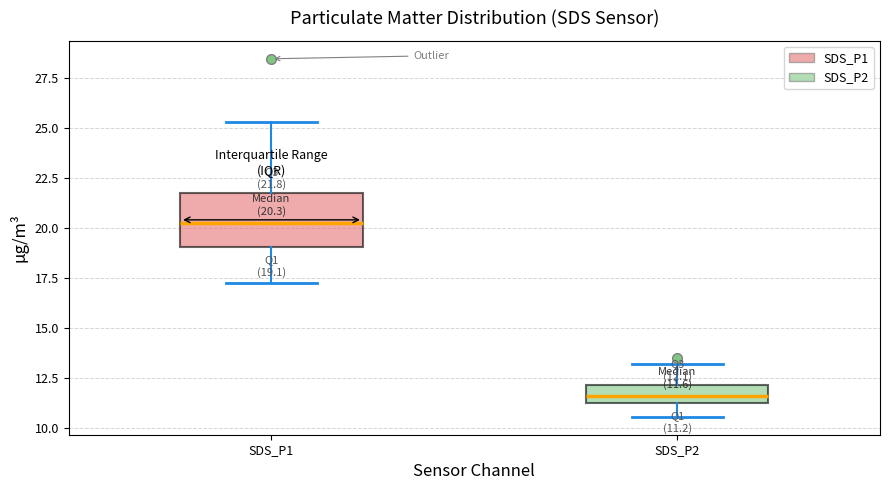

Which box's median line is the highest?

SDS_P1